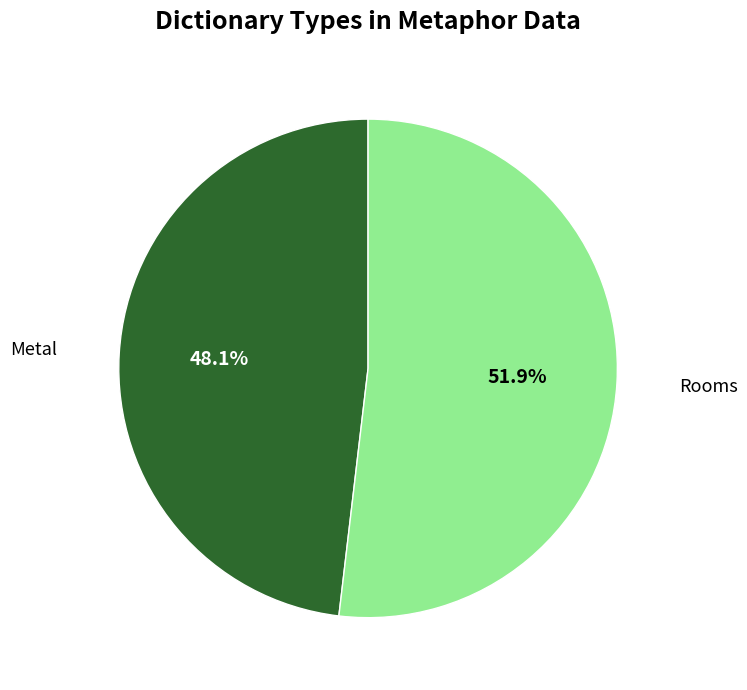

Which slice is the smallest?

Metal